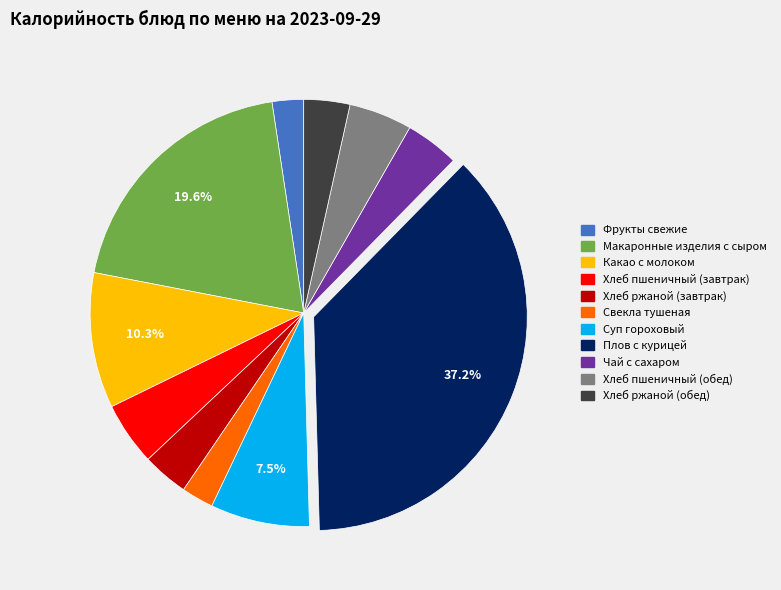

Which slice is the largest?

Плов с курицей